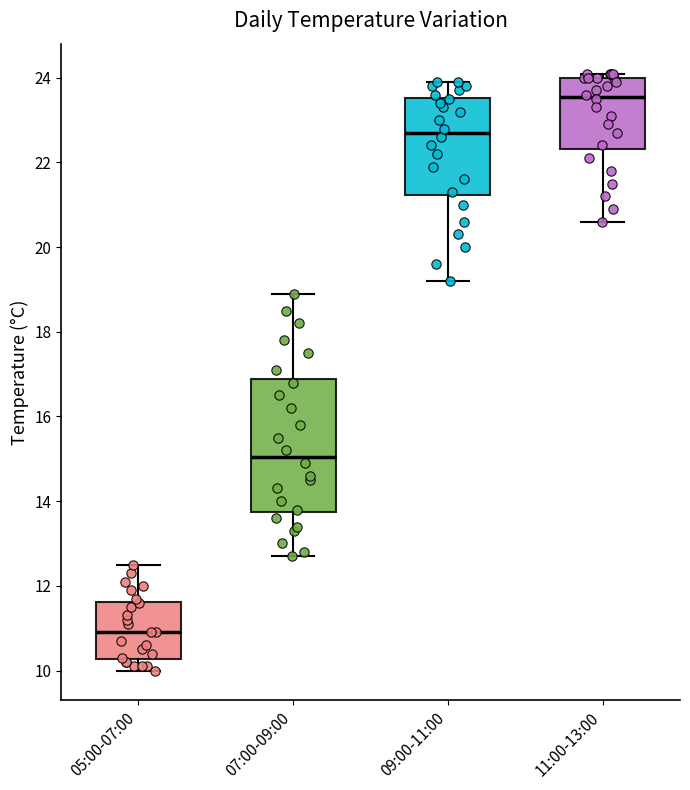

Reading left to right, transcribe this box plot: for each box, give where its median line is, the range the box spans, and where its two whiskers end, as read against the y-axis. The values are not printed on the chart, so give them approximately, as read against the axis.

05:00-07:00: median 11.0, box 10.2 to 11.6, whiskers 10.0 to 12.6
07:00-09:00: median 15.0, box 13.8 to 16.8, whiskers 12.8 to 19.0
09:00-11:00: median 22.8, box 21.2 to 23.6, whiskers 19.2 to 24.0
11:00-13:00: median 23.6, box 22.4 to 24.0, whiskers 20.6 to 24.2